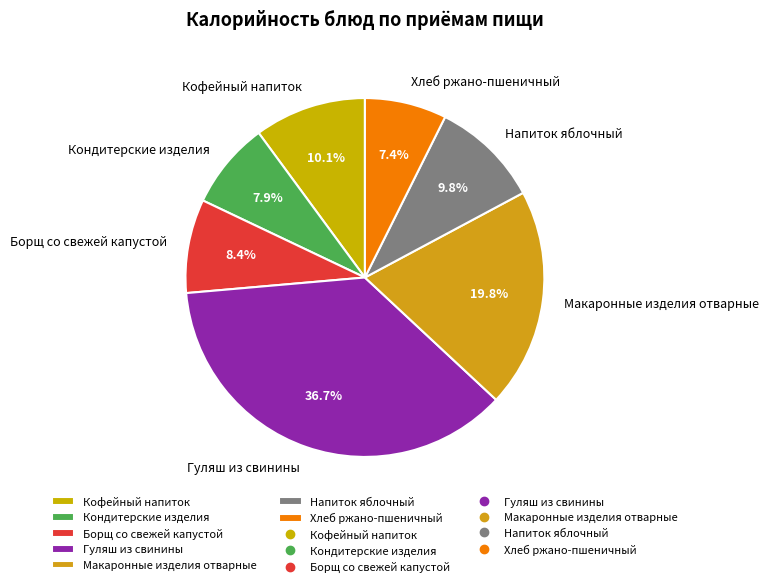

What is the ratio of the value at Кофейный напиток to the value at Хлеб ржано-пшеничный?

1.4